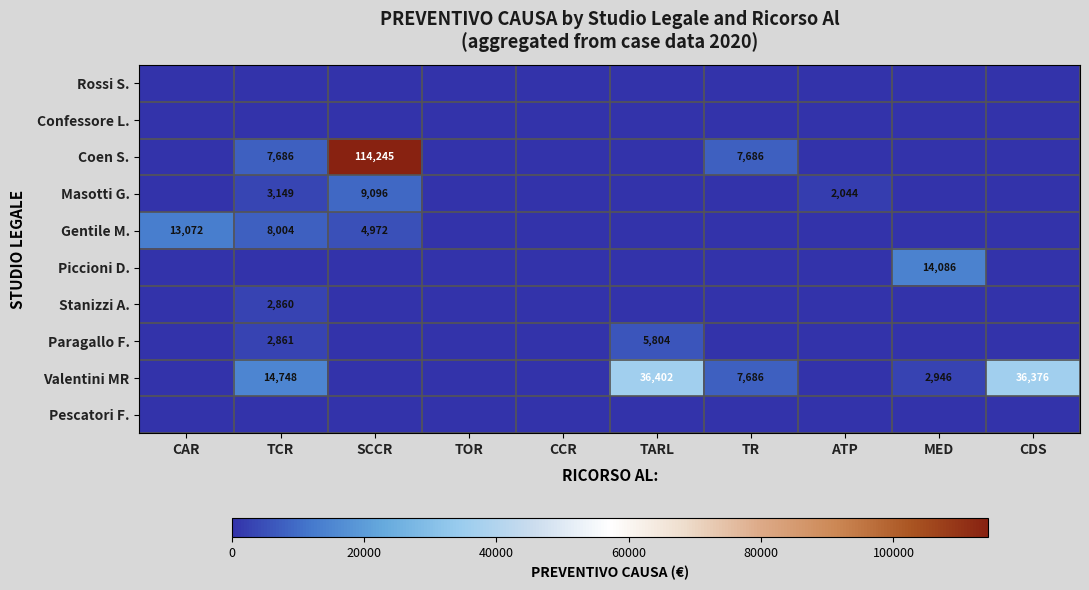

The Gentile M. series shows 8004 at TCR. True or false?

True